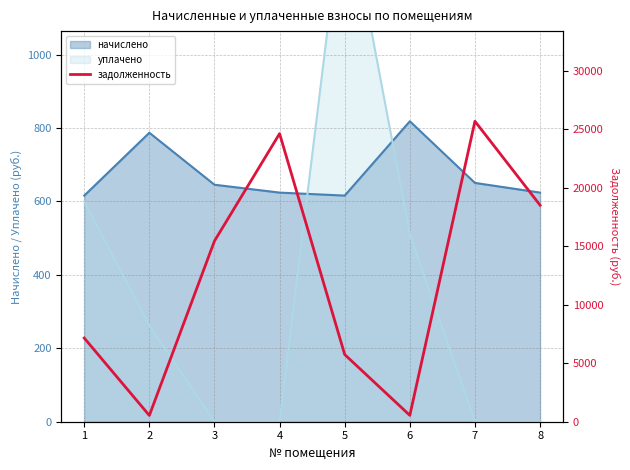

True or false: the data shows 24643.7 at 4.

True